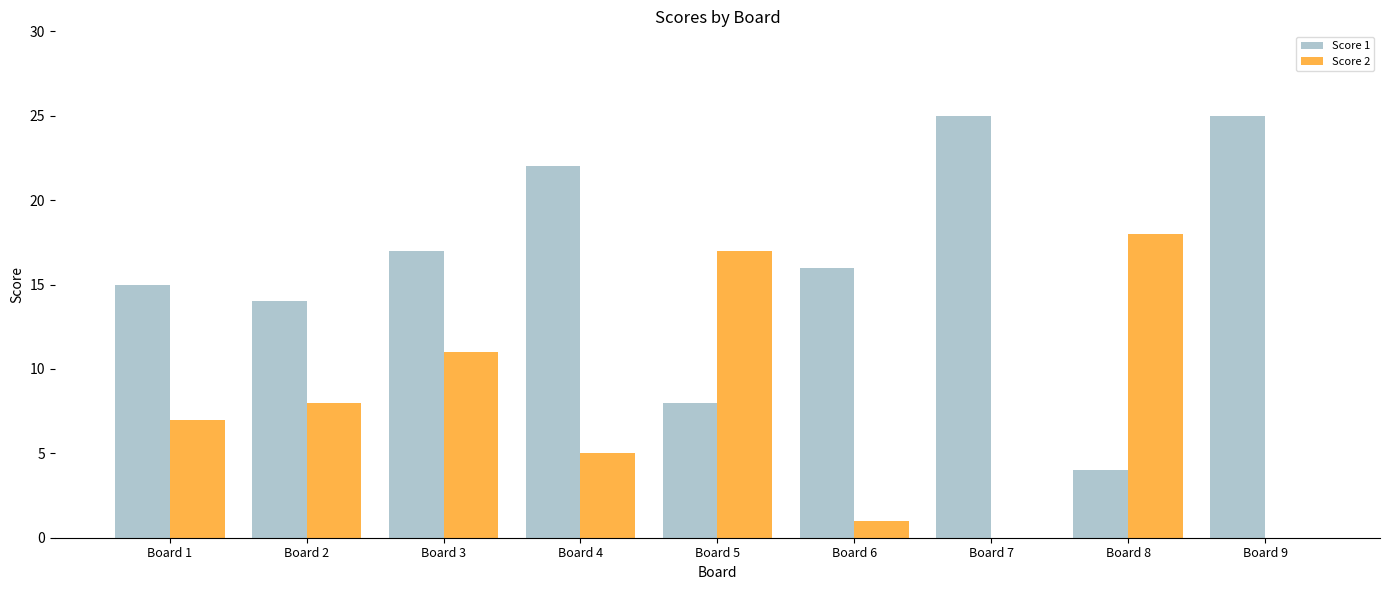

The value of Score 1 at Board 6 is 23. True or false?

False